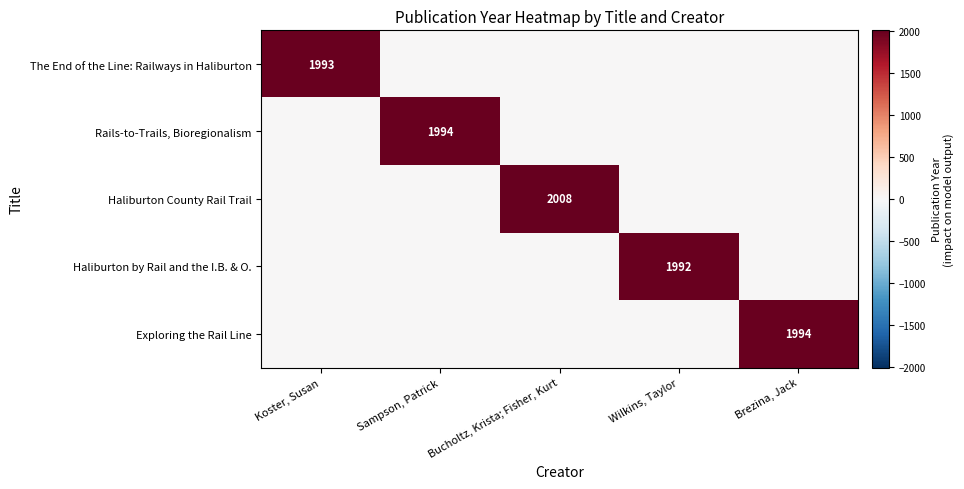

The value of Haliburton County Rail Trail at Bucholtz, Krista; Fisher, Kurt is 700. True or false?

False